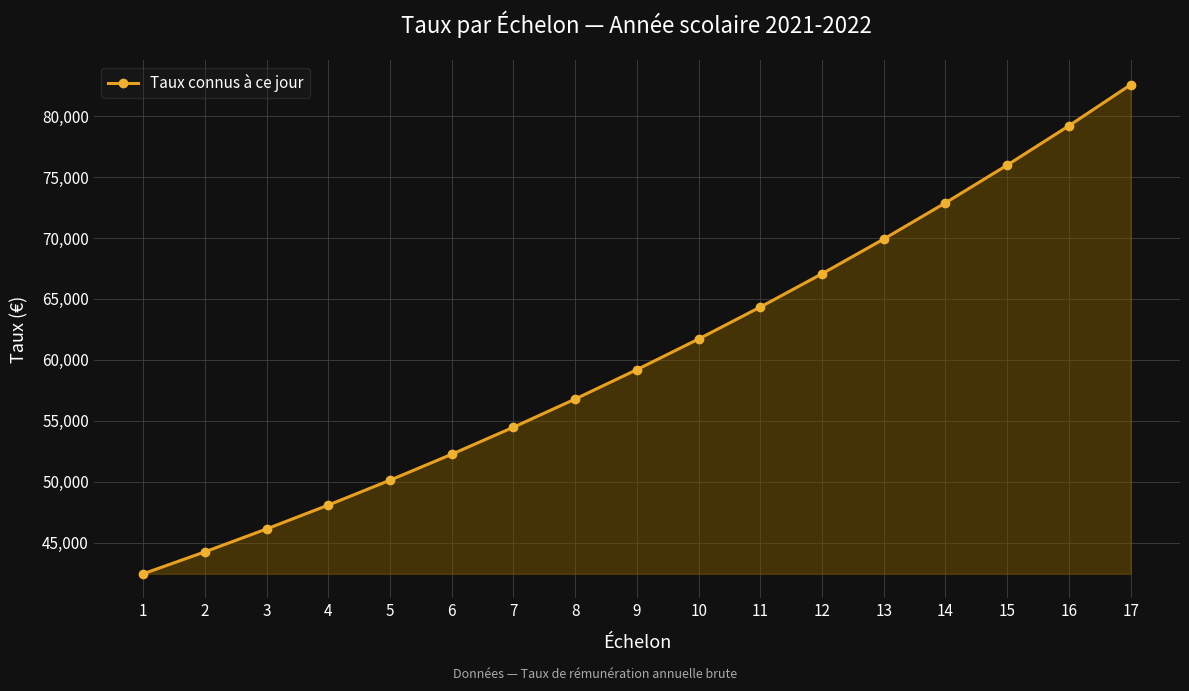

What is the minimum value shown in the chart?

42431